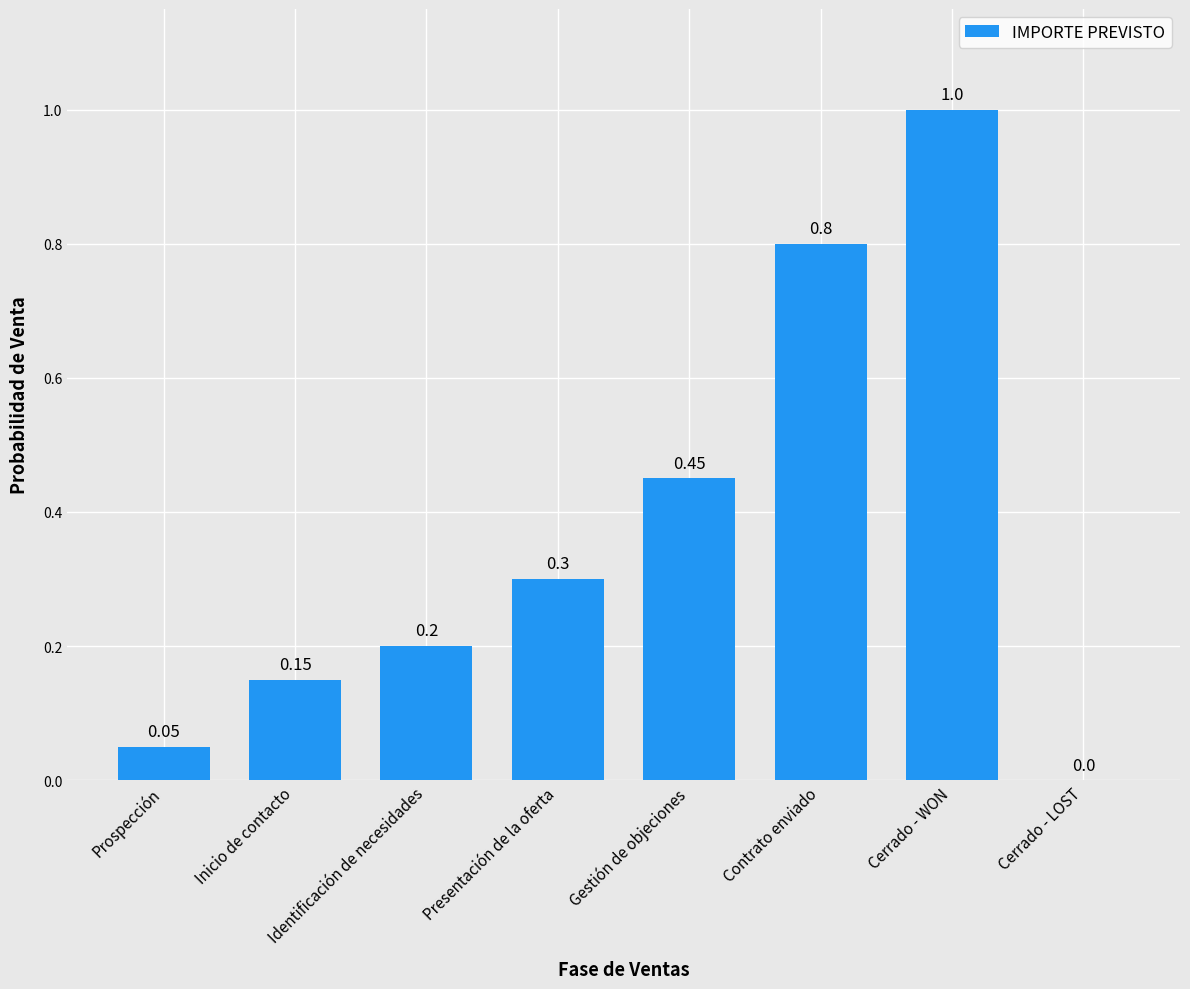

Which category has the highest value across all series?

Cerrado - WON